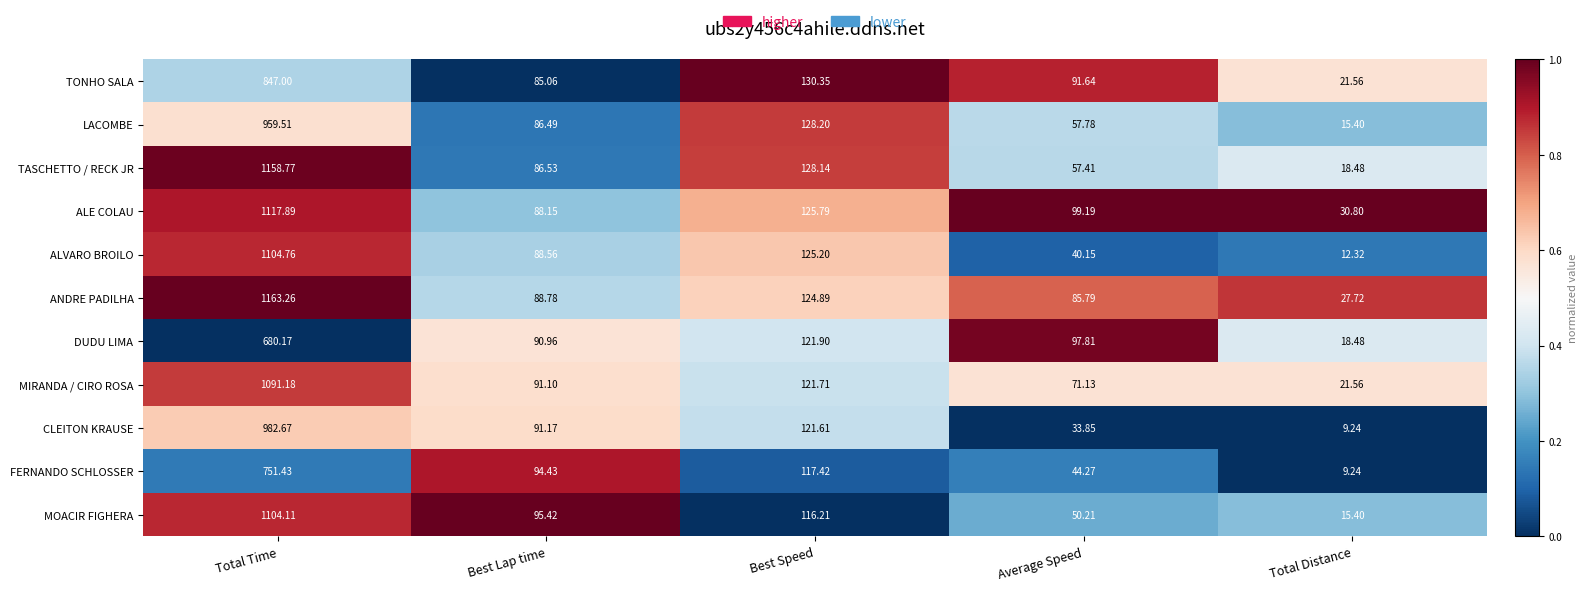

What is the total value across all series at Average Speed?

729.2